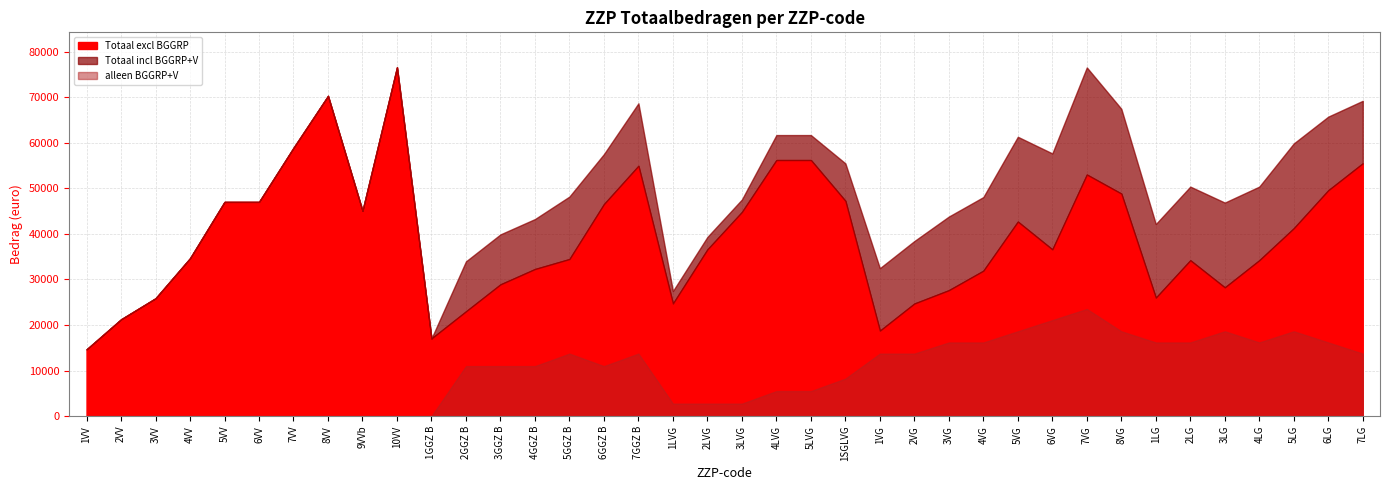

At how many categories does at least one series exceed 2983?

38